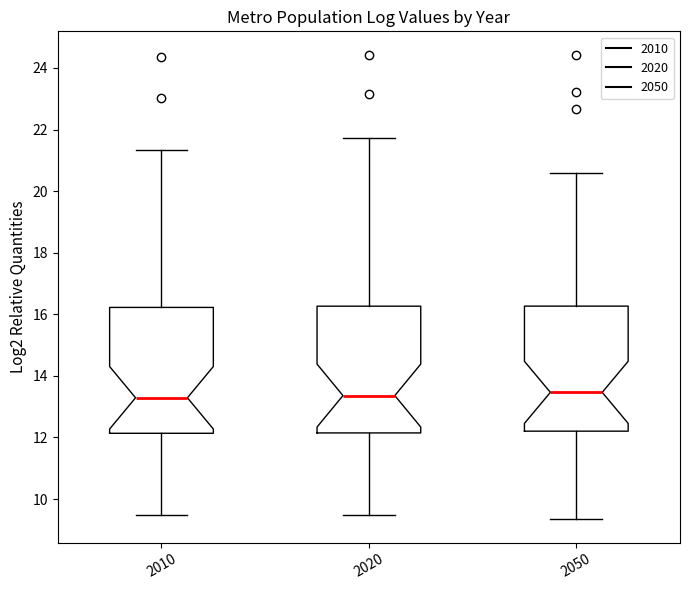

Reading left to right, transcribe this box plot: for each box, give where its median line is, the range the box spans, and where its two whiskers end, as read against the y-axis. The values are not printed on the chart, so give them approximately, as read against the axis.

2010: median 13.2, box 12.2 to 16.2, whiskers 9.4 to 21.4
2020: median 13.4, box 12.2 to 16.2, whiskers 9.4 to 21.8
2050: median 13.4, box 12.2 to 16.2, whiskers 9.4 to 20.6